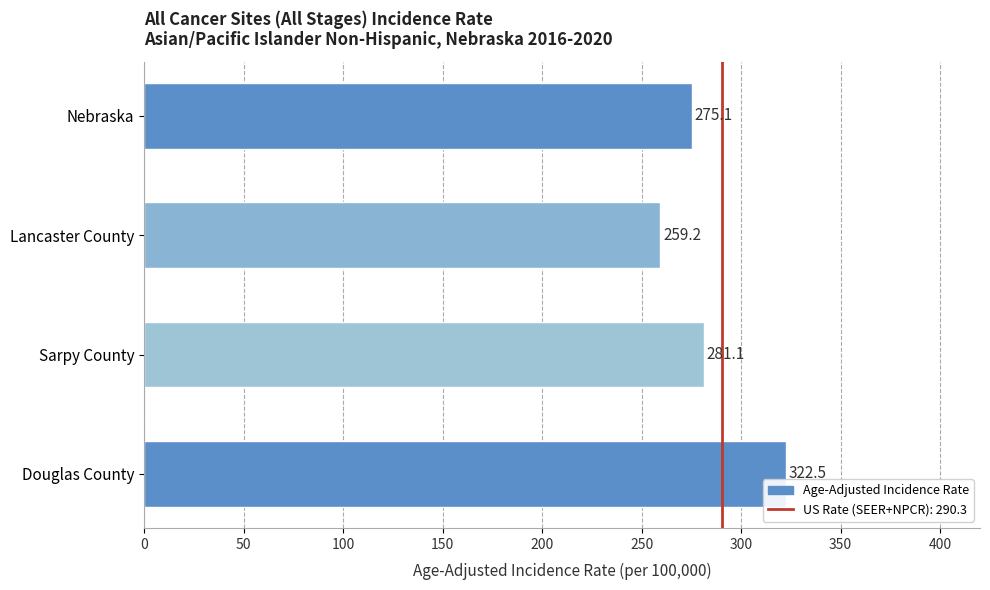

What is the label of the 4th bar from the bottom?

Nebraska